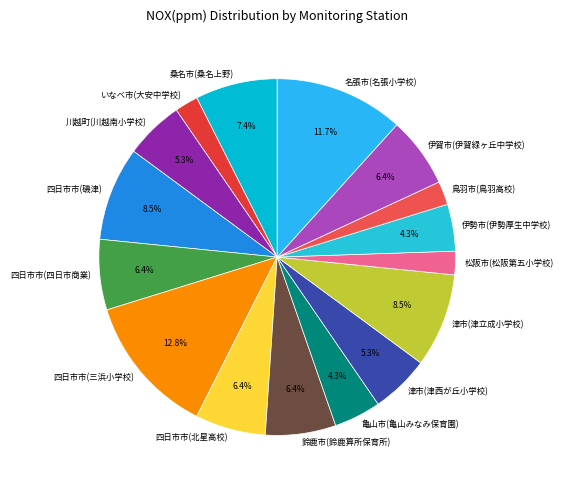

What is the largest slice in the pie chart?

四日市市(三浜小学校)